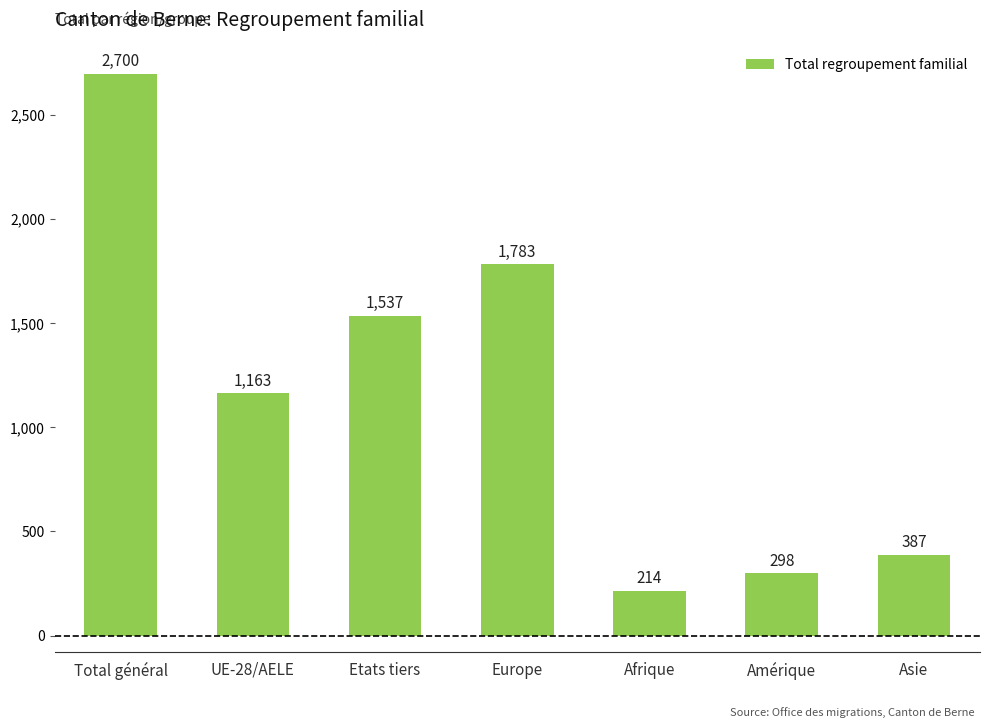

Is it true that the value at Etats tiers is 2555?

False